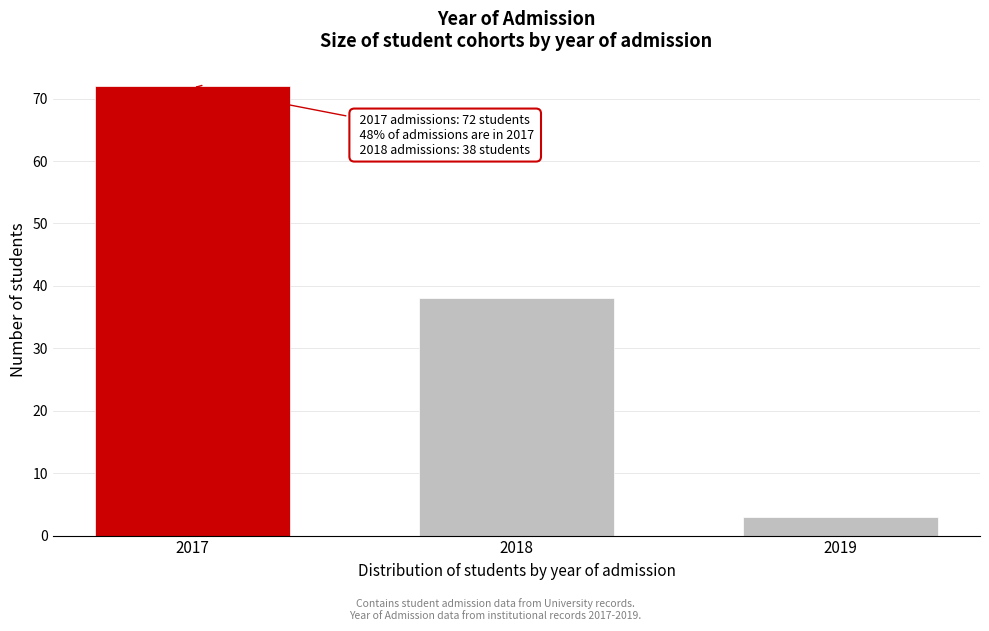

Reading left to right, extract all data points from this chart.

72	38	3